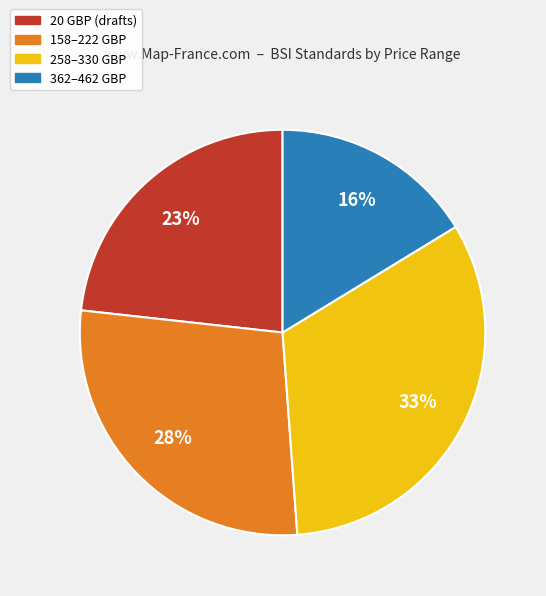

To the nearest percent, what is the average slice percentage?

25%